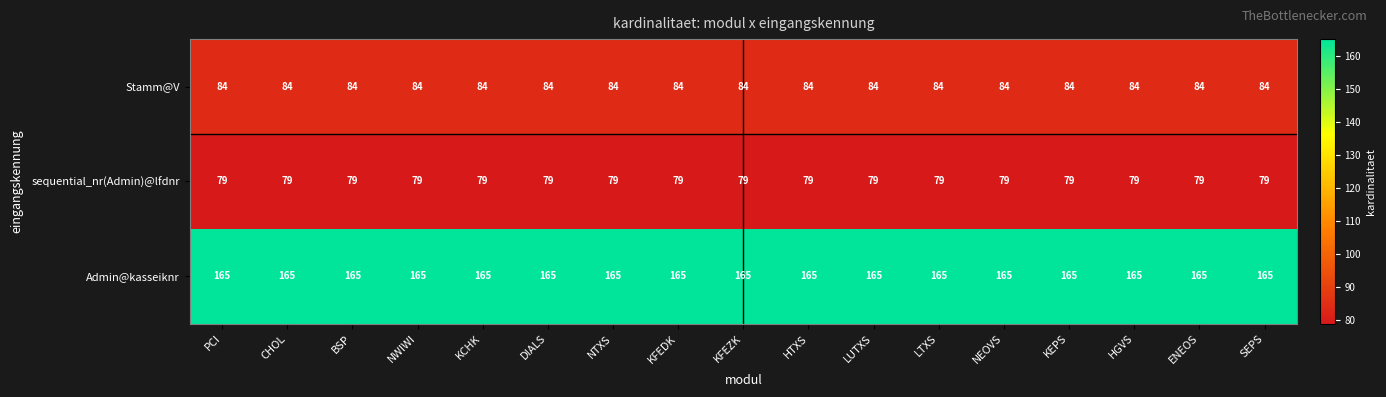

The Stamm@V series shows 31 at KCHK. True or false?

False